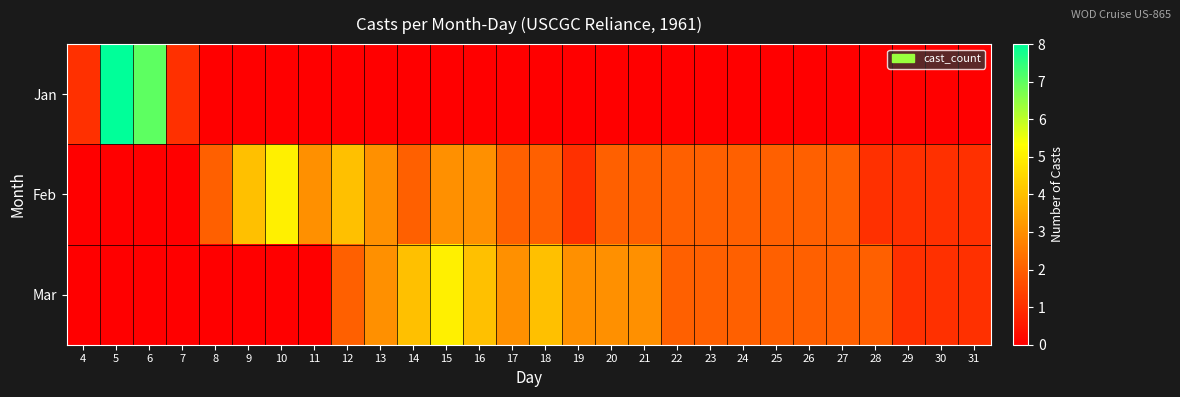

Which has a higher value, 29 or 21?

29